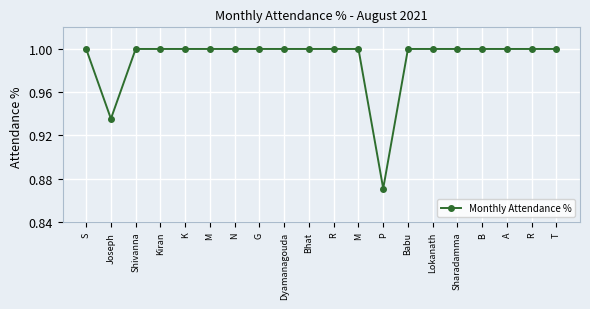

How many lines are shown in the chart?

1